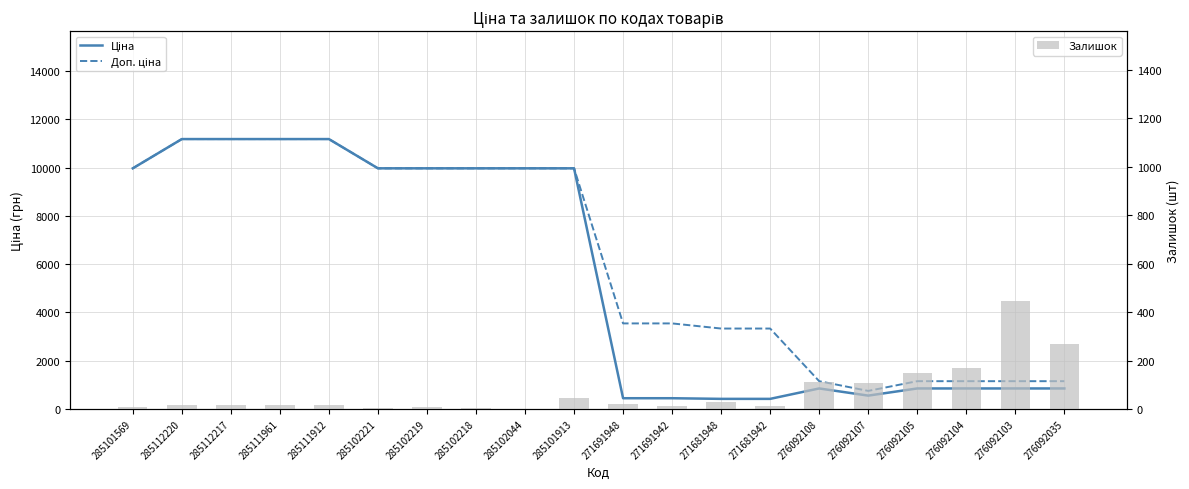

List the labels in order of Доп. ціна value, largest first.

285112220, 285112217, 285111961, 285111912, 285101569, 285102221, 285102219, 285102218, 285102044, 285101913, 271691948, 271691942, 271681948, 271681942, 276092108, 276092105, 276092104, 276092103, 276092035, 276092107